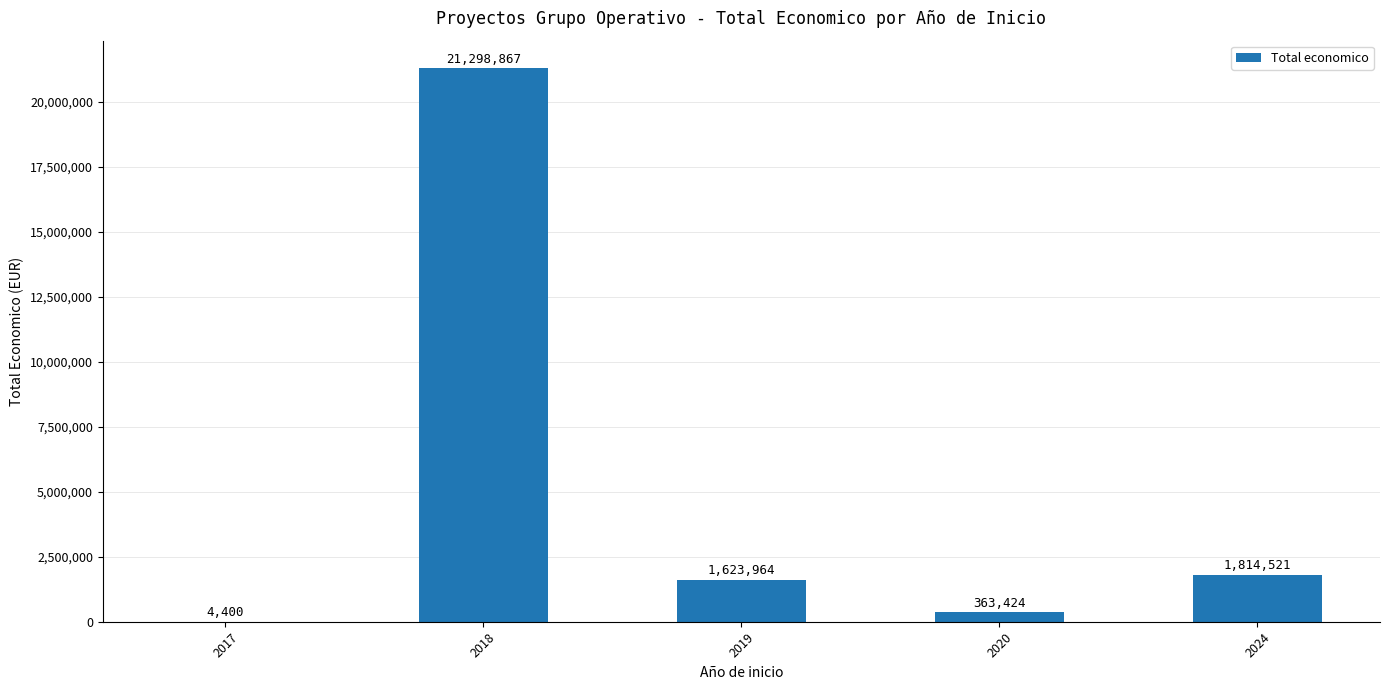

Reading right to left, list all the values displayed in this chart.

1814521	363424	1623964	21298867	4400